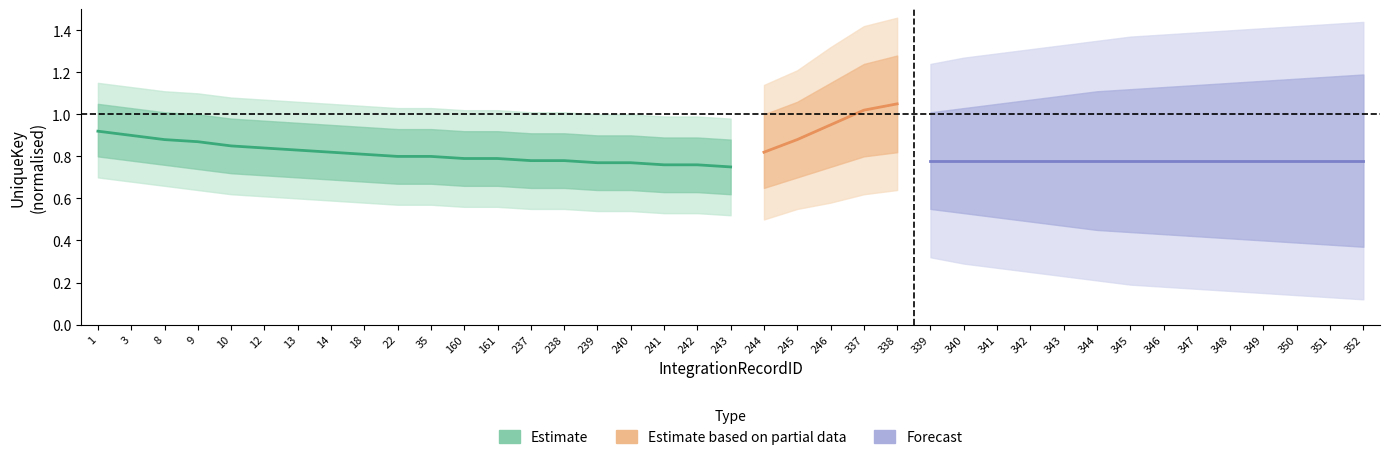

What is the difference between the second highest and minimum values in the Estimate_lo series?

0.2